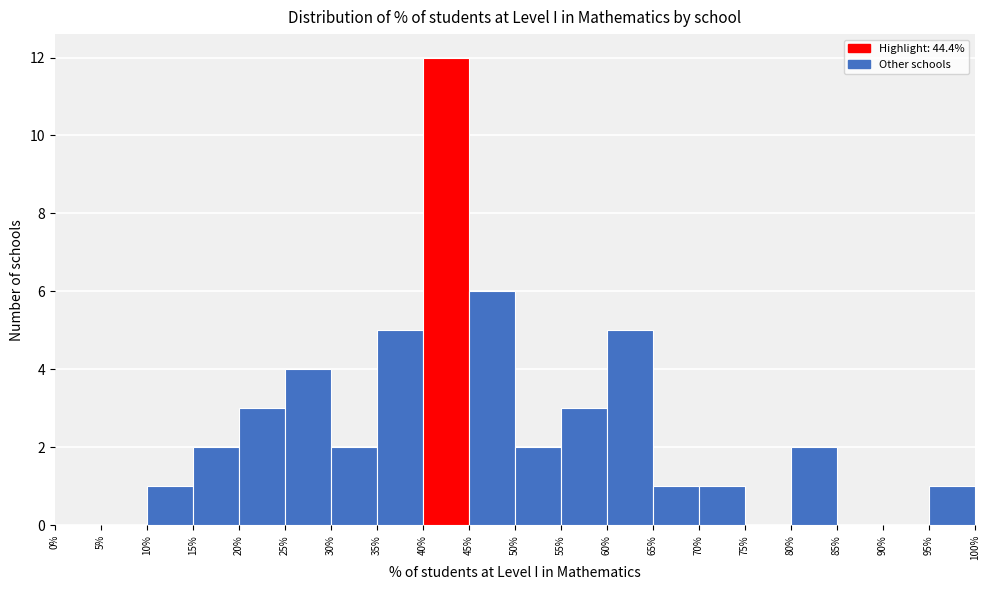

Over which range of the x-axis is the bar tallest?

40% to 45%